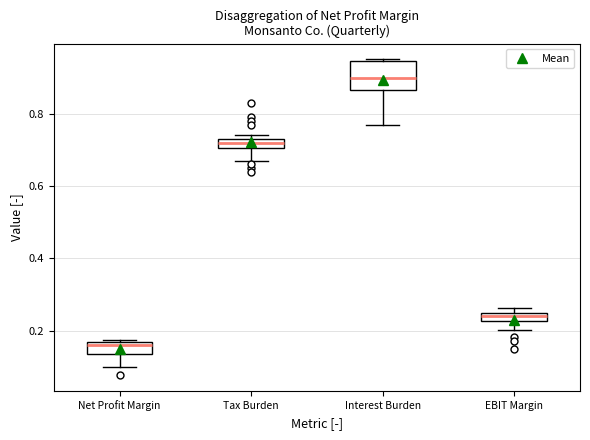

Which box has the lowest median line?

Net Profit Margin